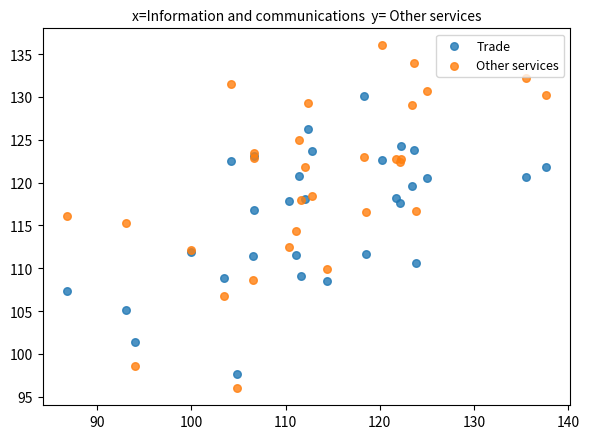

Which series has the largest Y range (max minus min)?

Other services